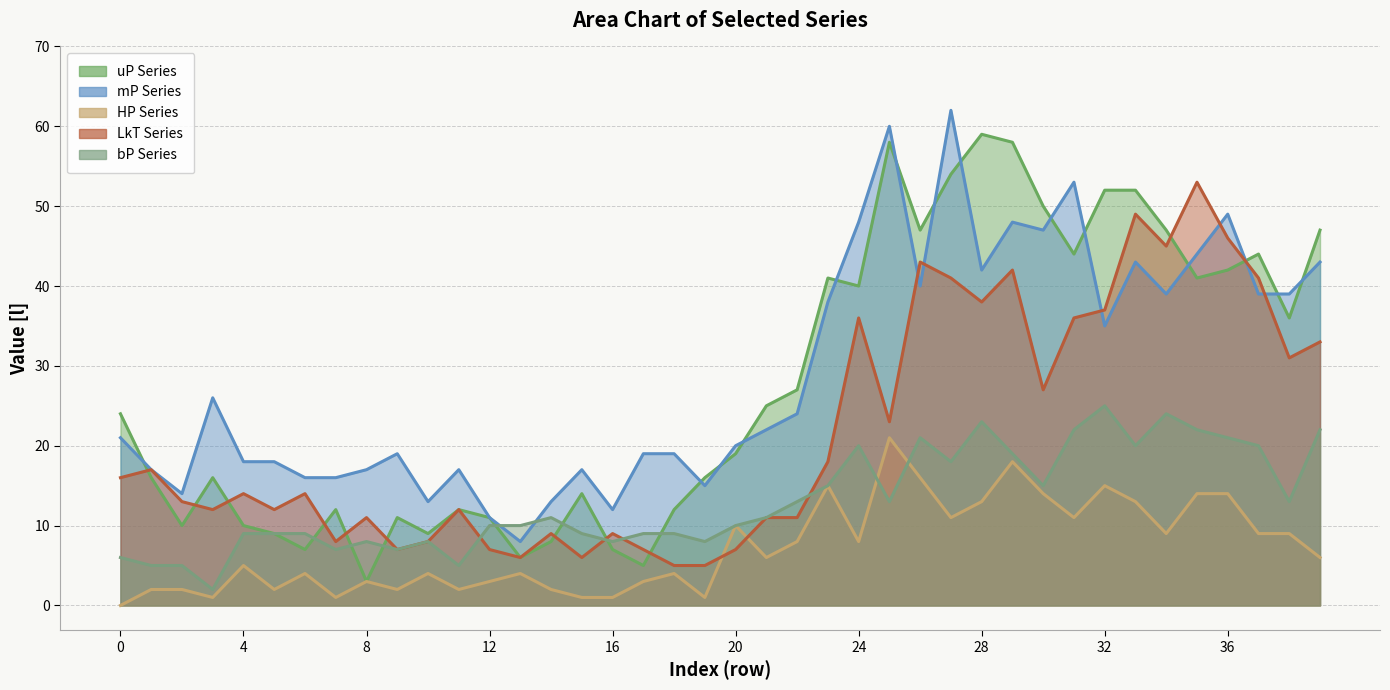

True or false: HP has more than 2 points higher than both neighbors.

True